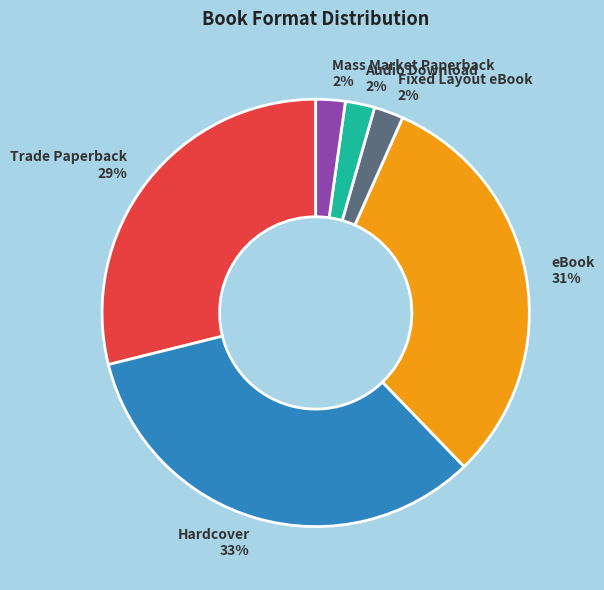

Is the sum of Audio Download and Hardcover greater than half?

No